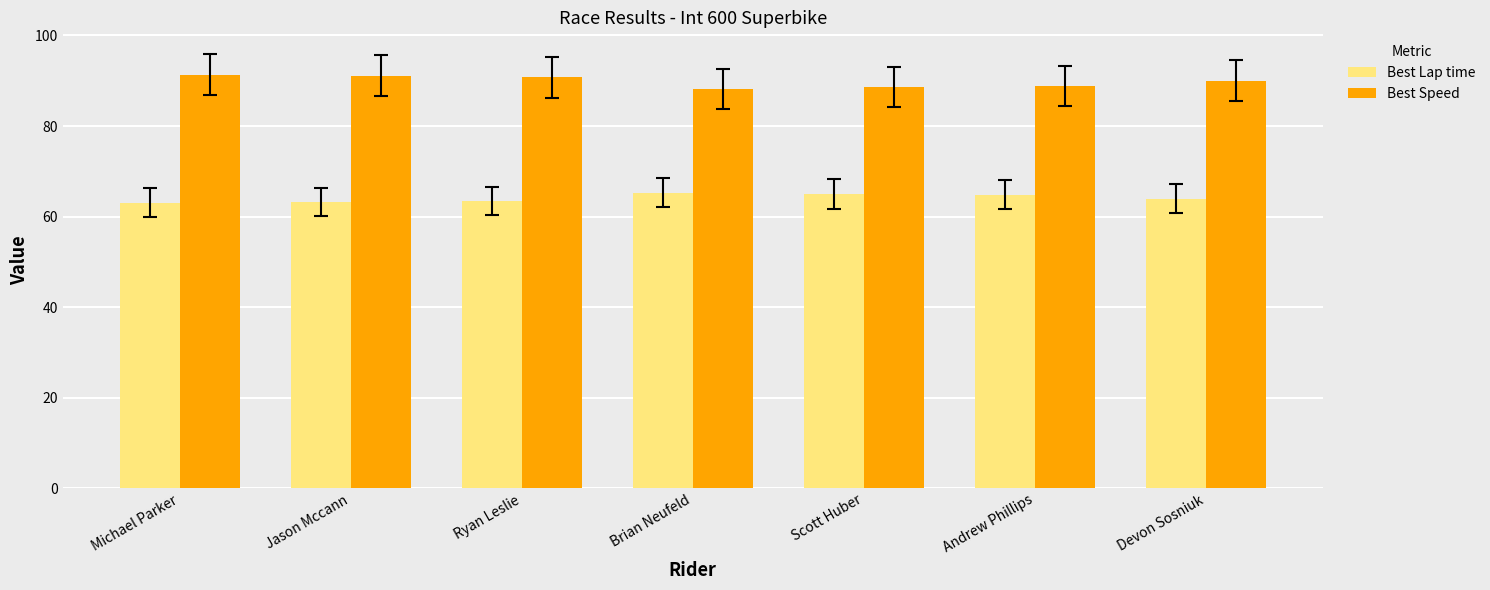

What is the difference between the highest and lowest values at Scott Huber?

23.7